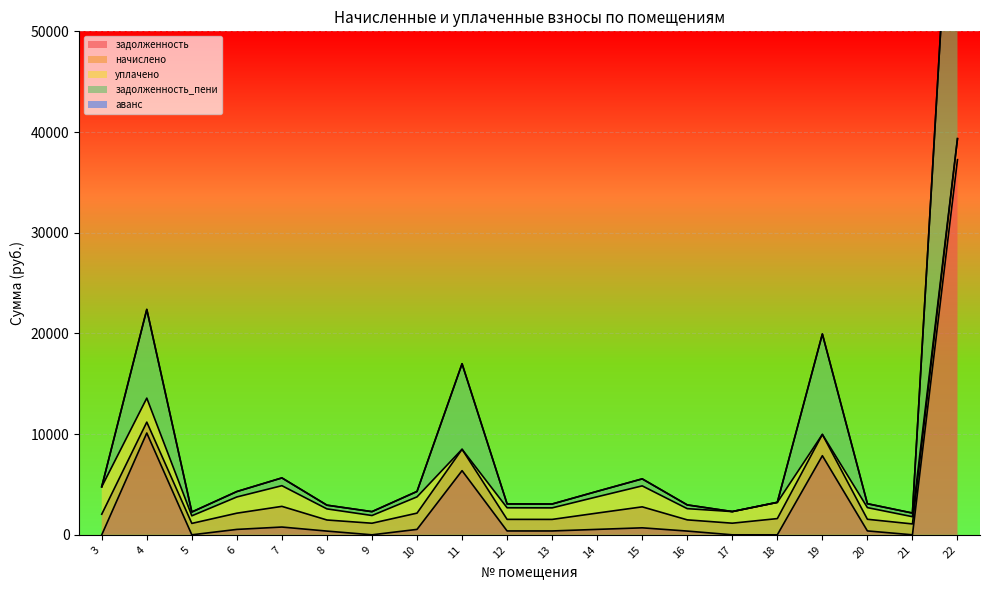

Reading left to right, transcribe all the data shown in this chart.

задолженность: 0.0	10110.1	0.0	537.1	771.6	369.1	0.0	538.3	6371.1	383.4	382.2	539.5	694.4	371.2	0.0	0.0	7854.4	385.9	0.0	37258.5
начислено: 2046.3	1080.3	1131.9	1611.2	2053.7	1102.4	1150.3	1614.9	2123.7	1150.3	1146.7	1618.6	2083.2	1113.5	1154.0	1611.2	2116.3	1157.7	1080.3	2083.2
уплачено: 2728.4	2384.1	754.6	1611.2	2053.7	1102.4	766.9	1614.9	0.0	1150.3	1146.7	1618.6	2083.2	1113.5	1154.0	1611.7	0.0	1157.7	720.2	0.0
задолженность_пени: 0.0	8806.2	377.3	537.1	771.6	369.1	383.4	538.3	8494.8	383.4	382.2	539.5	694.4	371.2	0.0	0.0	9970.7	385.9	360.1	39341.7
аванс: 0.0	0.0	0.0	0.0	0.0	0.0	0.0	0.0	0.0	0.0	0.0	0.0	0.0	0.0	0.0	-0.5	0.0	0.0	0.0	0.0